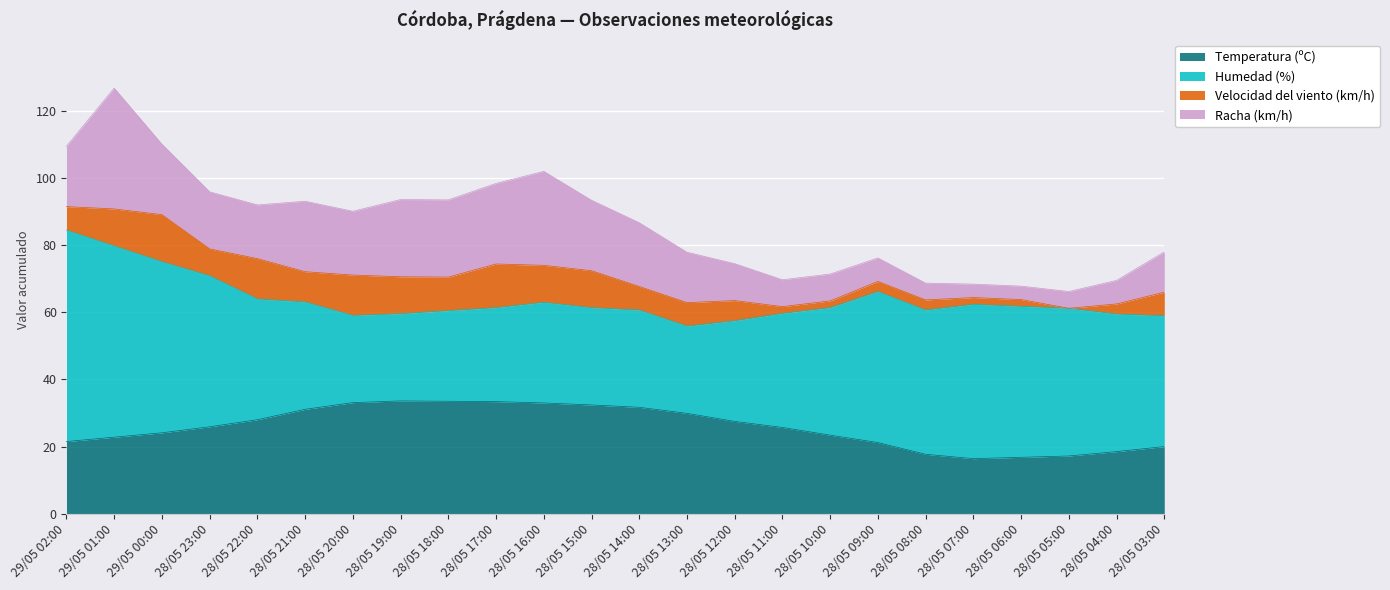

What is the total value across all series at 28/05 16:00?

102.0